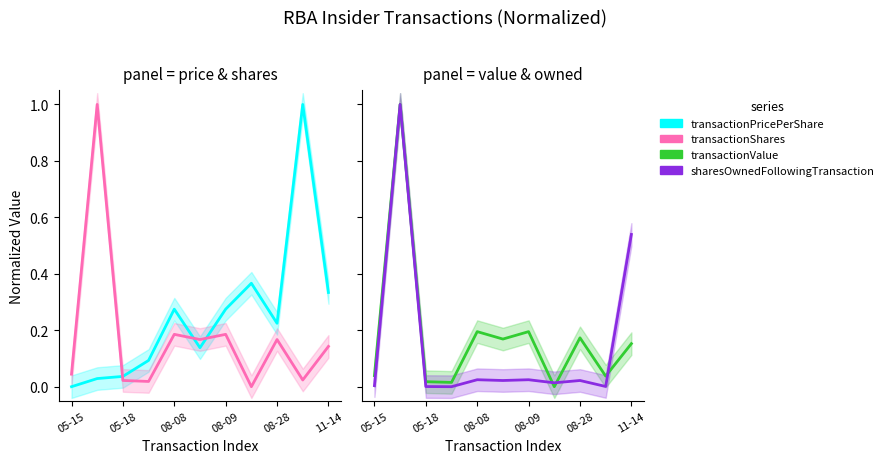

What are all the series names shown in the legend?

transactionPricePerShare, transactionShares, transactionValue, sharesOwnedFollowingTransaction